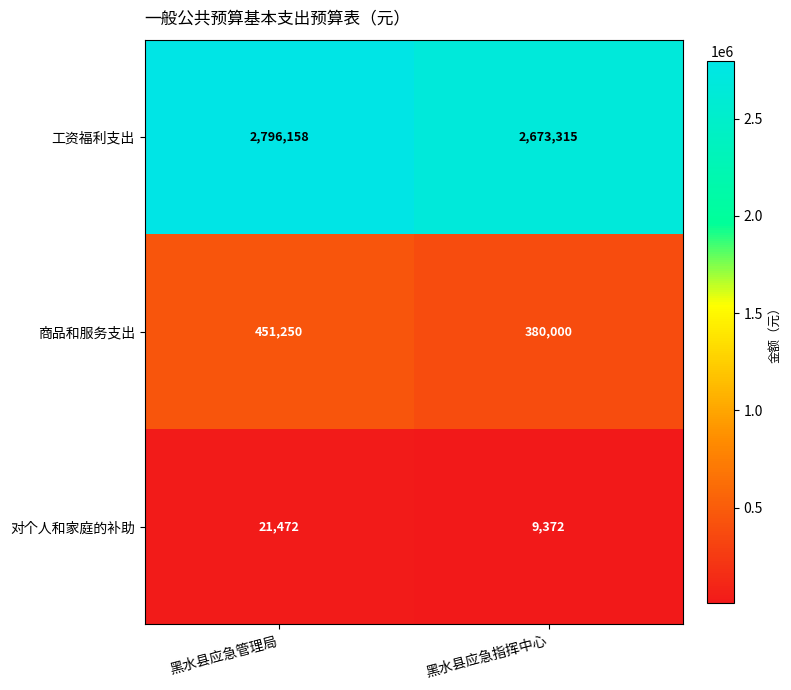

At 黑水县应急指挥中心, list the series in order from smallest to largest.

对个人和家庭的补助, 商品和服务支出, 工资福利支出